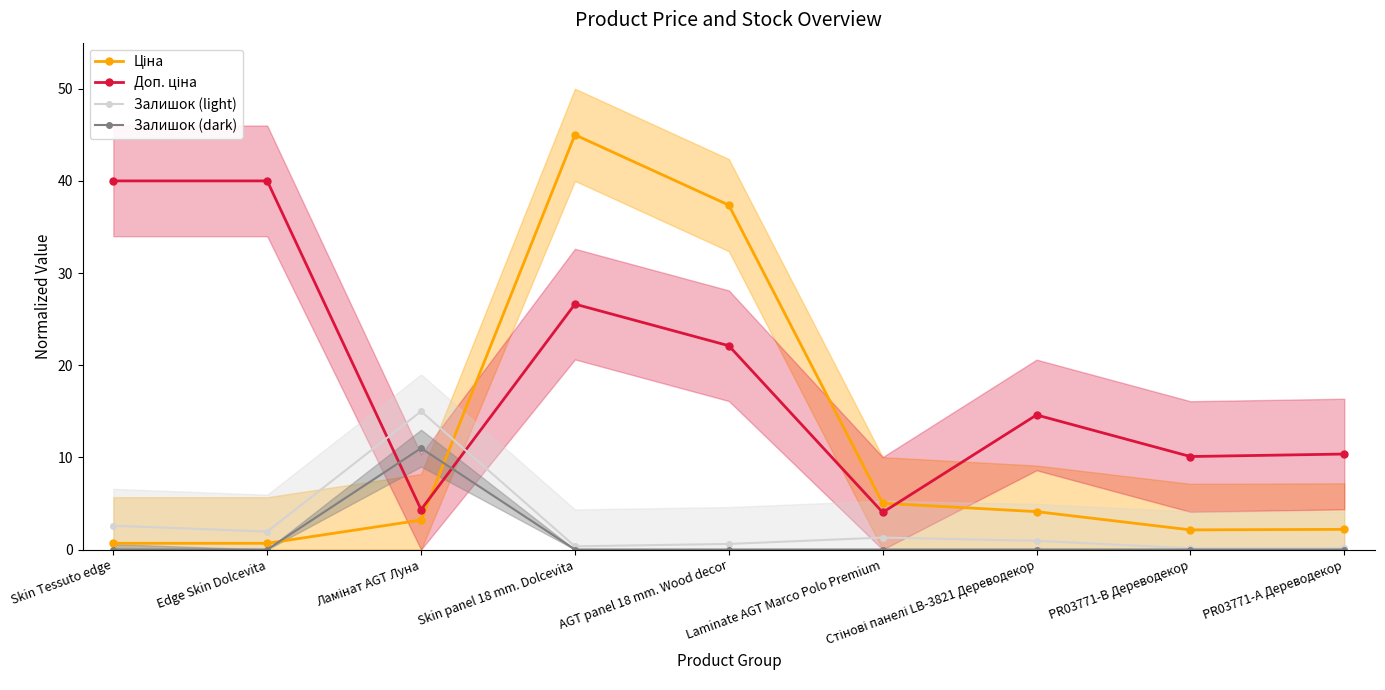

How many lines are shown in the chart?

4